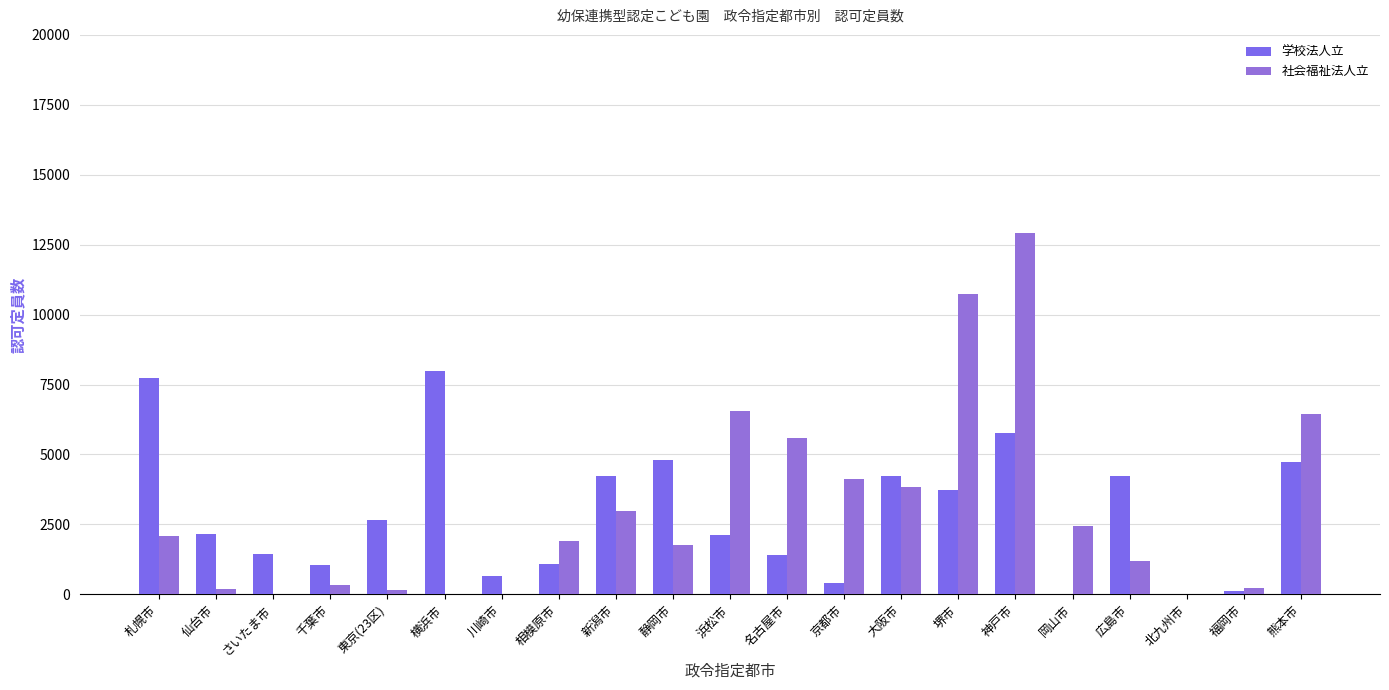

What is the label of the 5th bar from the right?

岡山市